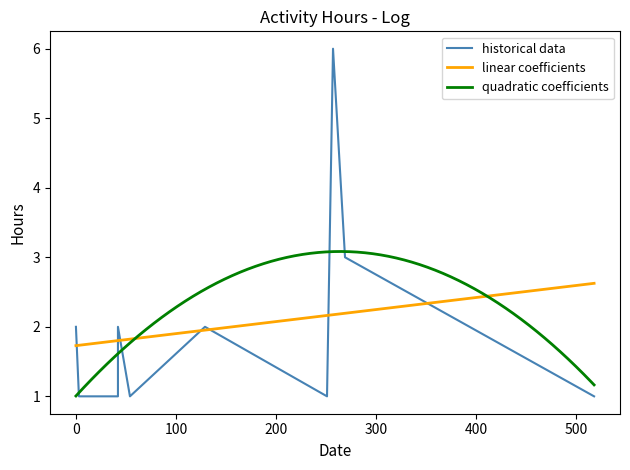

What is the maximum value for linear coefficients?

2.6